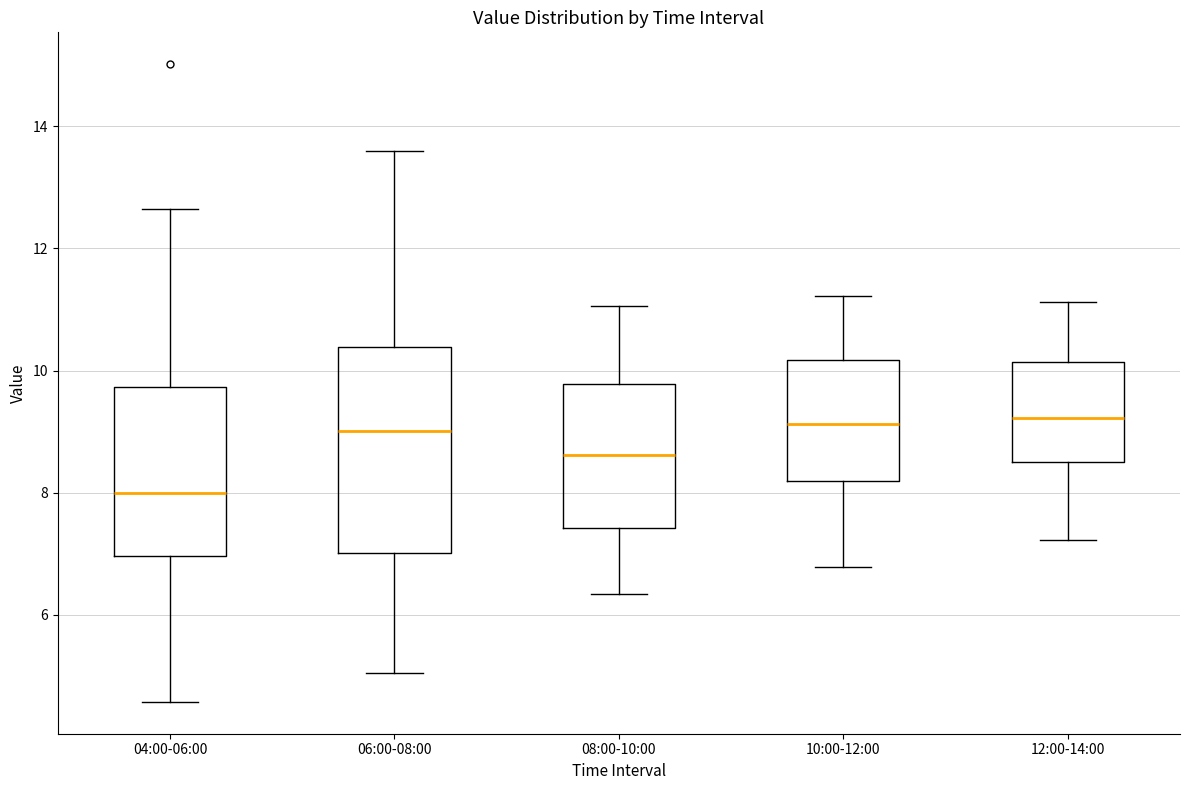

Reading left to right, read every box against the y-axis: the position of its median line, the range the box covers, and the ends of its whiskers. The values are not printed on the chart, so give them approximately, as read against the axis.

04:00-06:00: median 8.0, box 7.0 to 9.8, whiskers 4.6 to 12.6
06:00-08:00: median 9.0, box 7.0 to 10.4, whiskers 5.0 to 13.6
08:00-10:00: median 8.6, box 7.4 to 9.8, whiskers 6.4 to 11.0
10:00-12:00: median 9.2, box 8.2 to 10.2, whiskers 6.8 to 11.2
12:00-14:00: median 9.2, box 8.4 to 10.2, whiskers 7.2 to 11.2